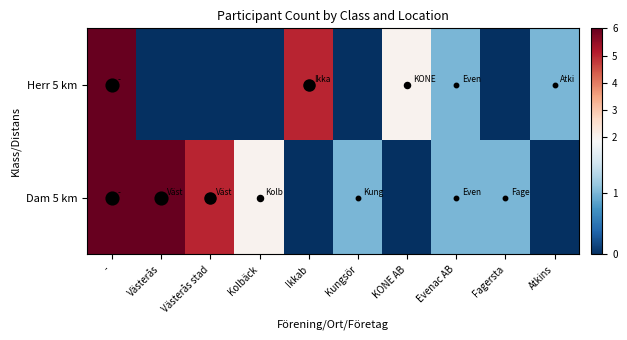

How many categories are shown in the chart?

10